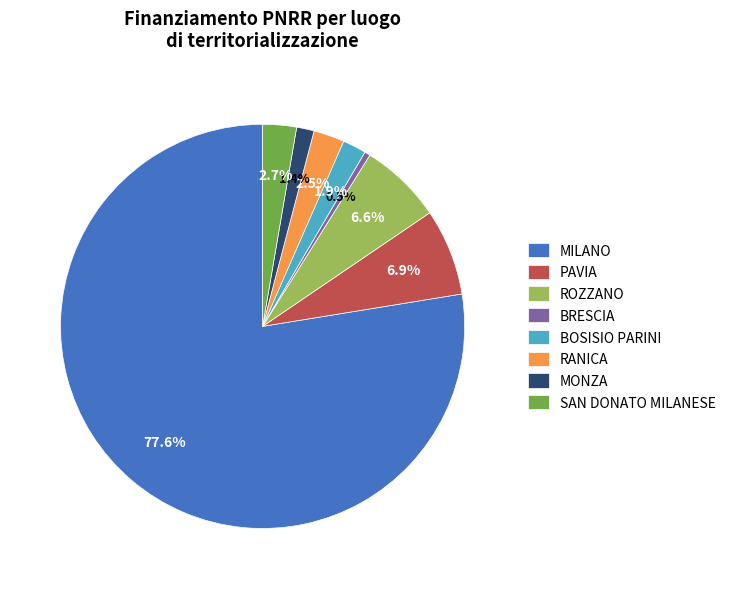

How many segments does this pie chart have?

8